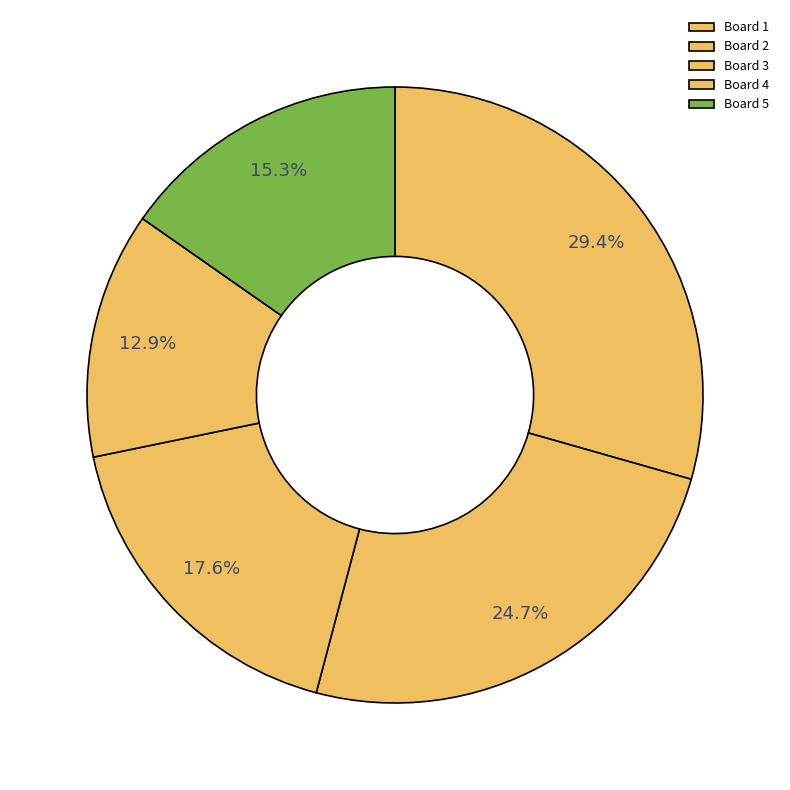

Which category has the smallest portion of the pie?

Board 4